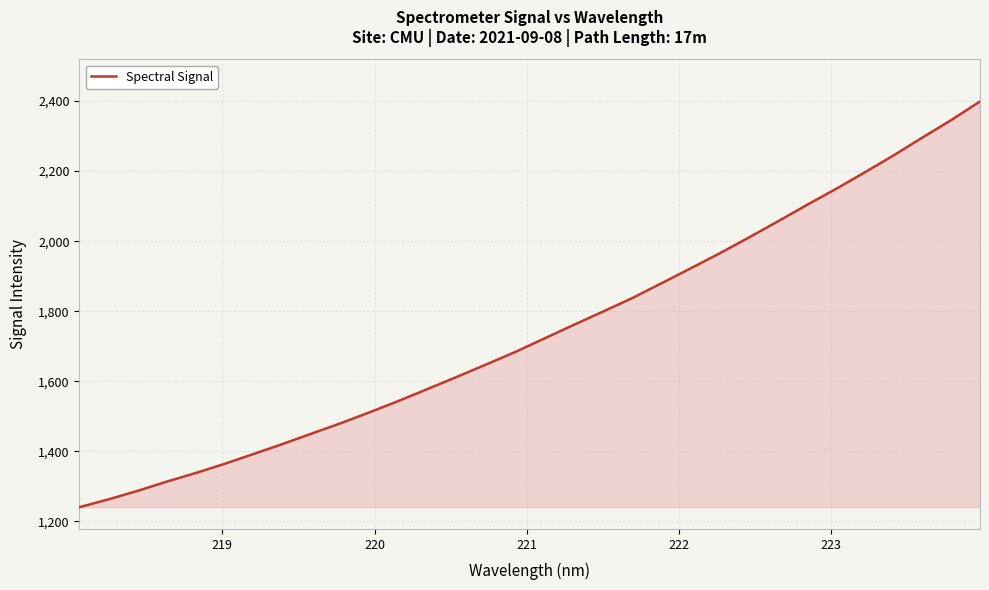

What is the smallest value displayed?

1240.8